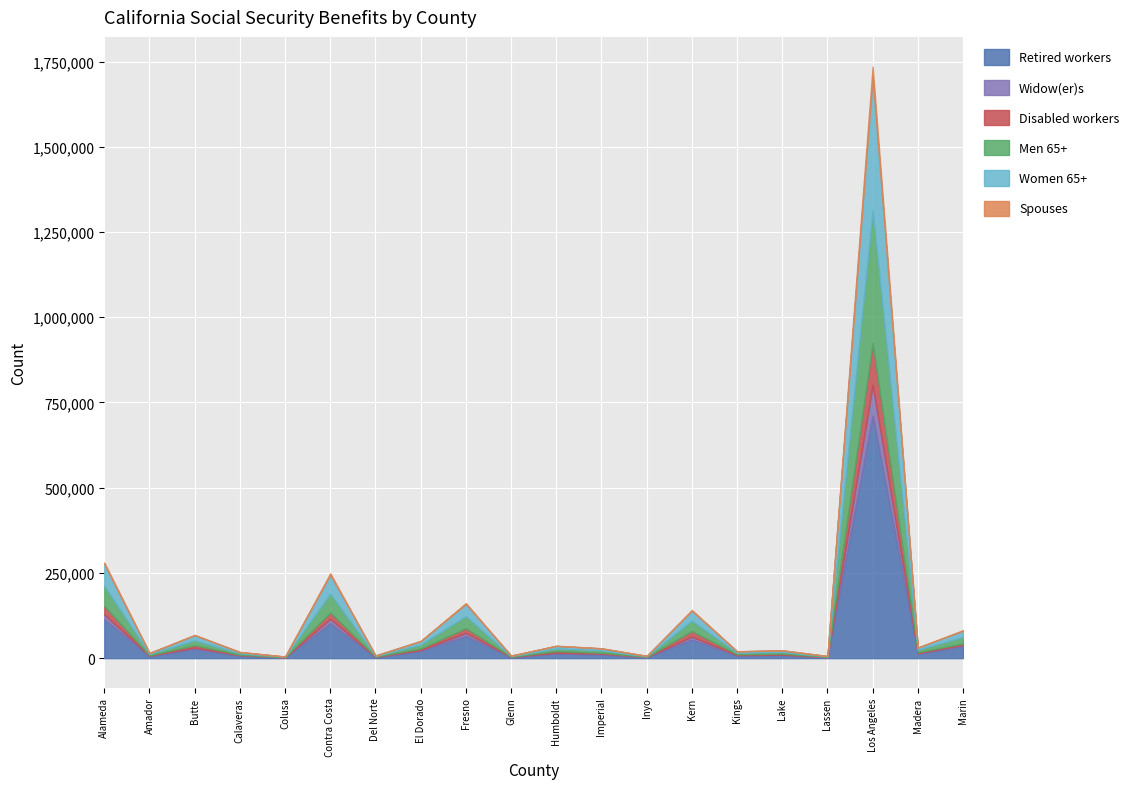

What is the spread (max minus min) of values at El Dorado?

20550